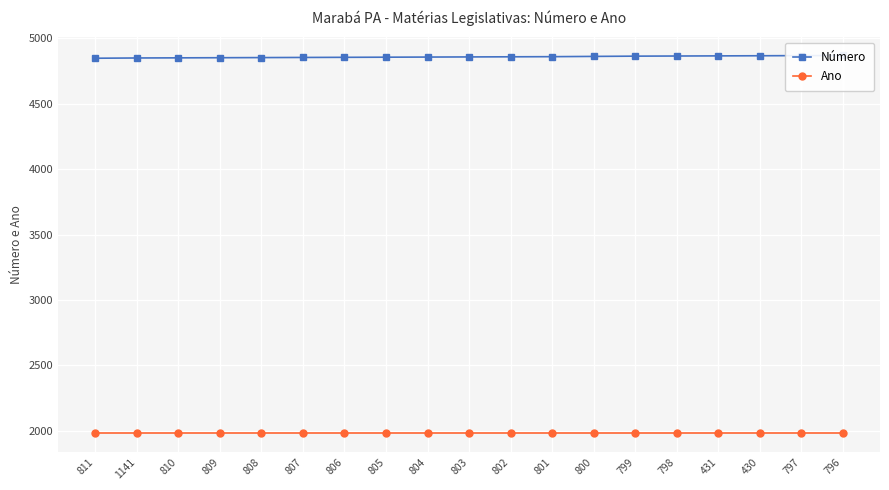

Between 807 and 430, which series saw the biggest shift?

Número